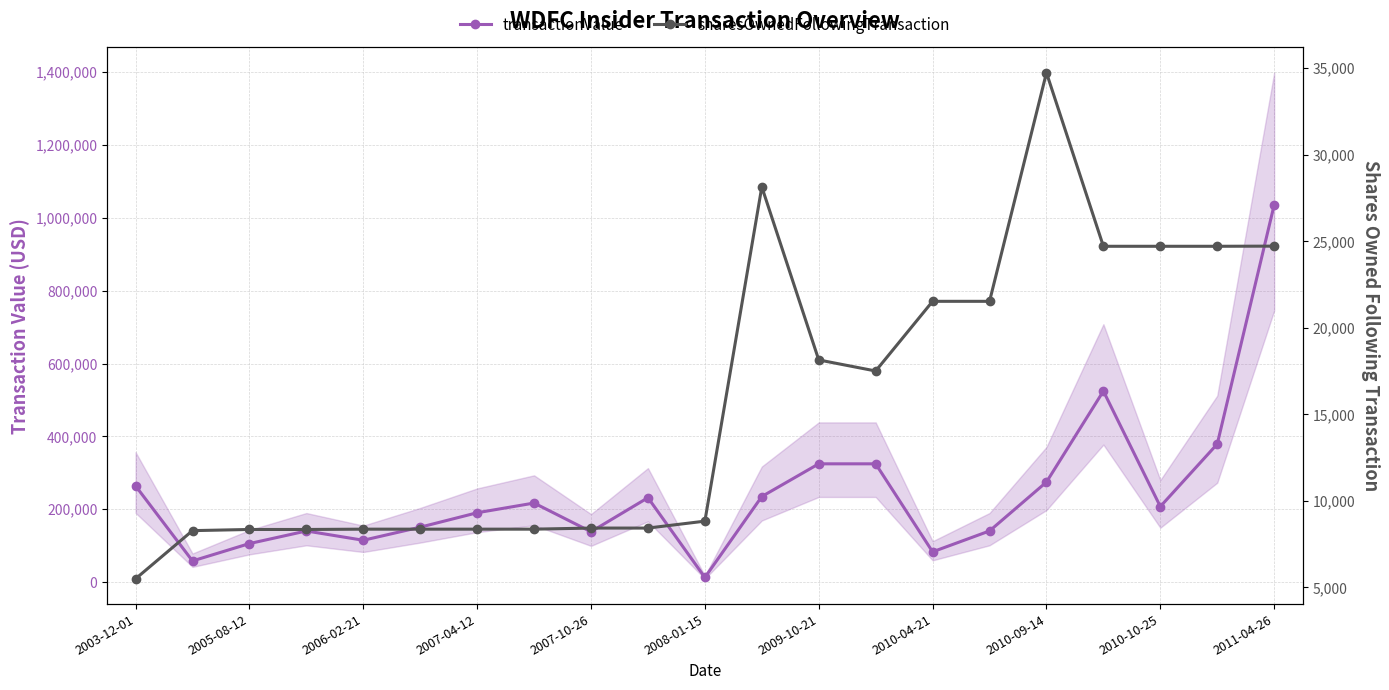

At how many categories does at least one series exceed 632382?

1